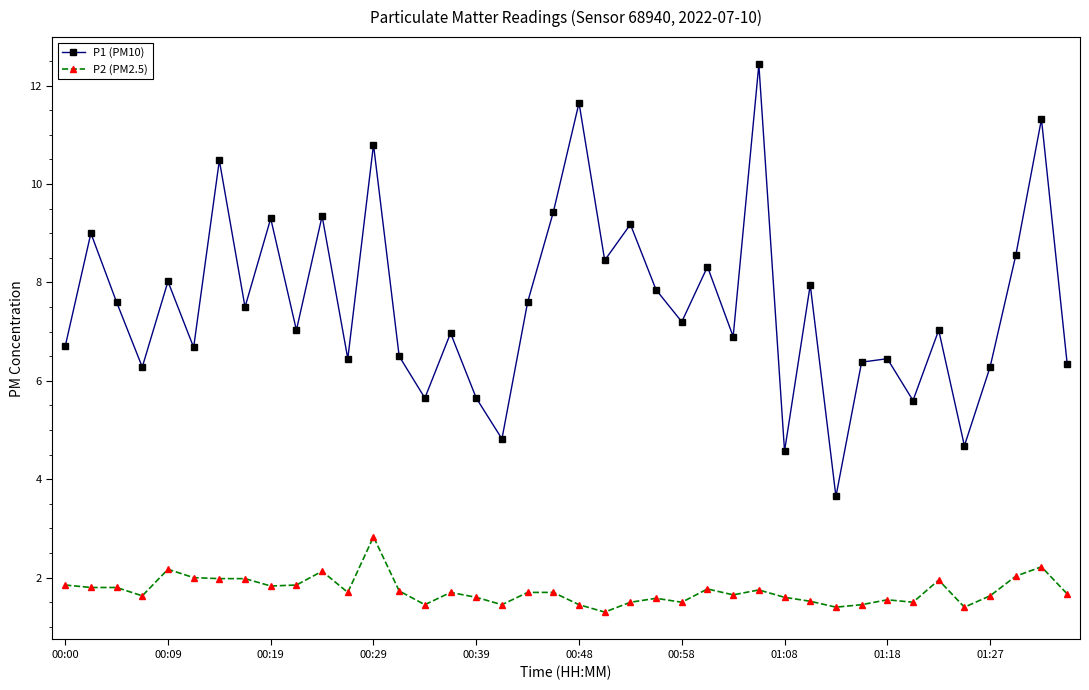

Rank the series by their maximum value, from highest to lowest.

P1 (PM10), P2 (PM2.5)